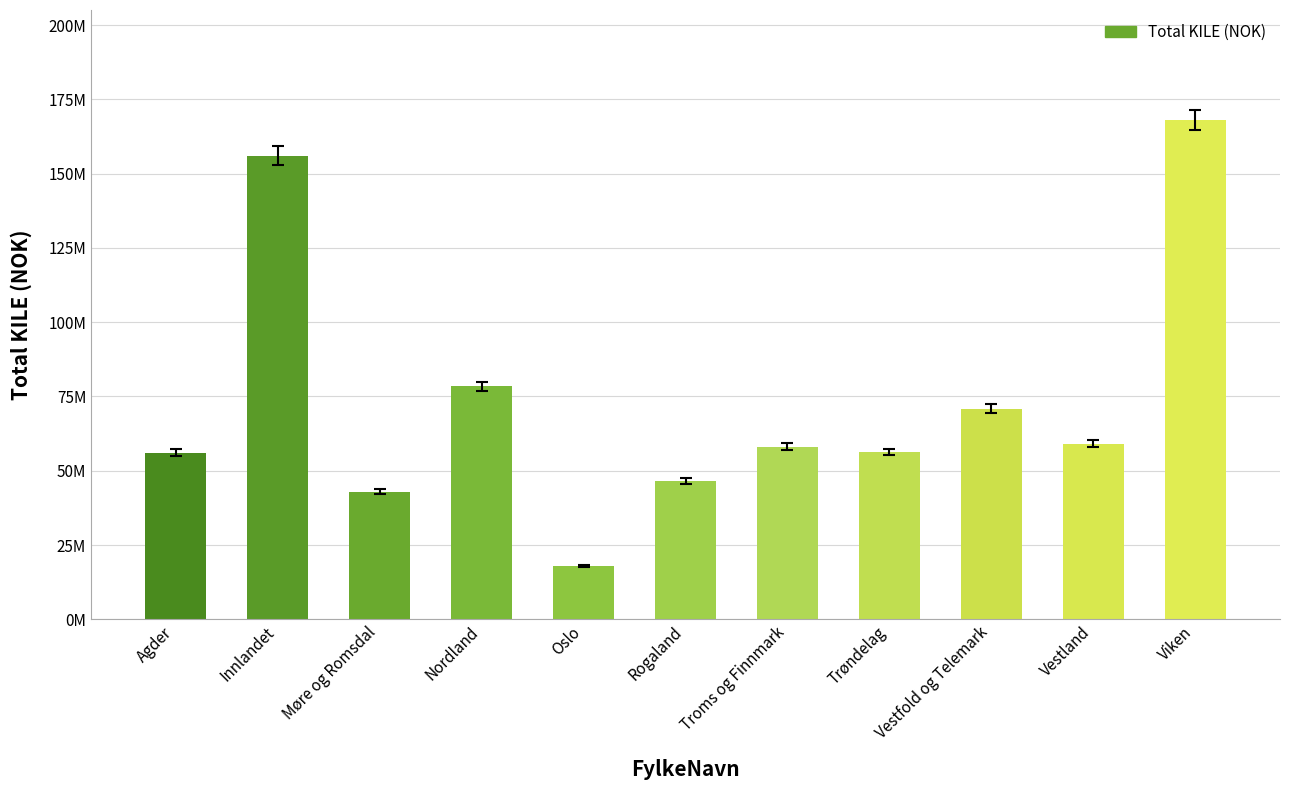

What position from the right is Trøndelag?

4